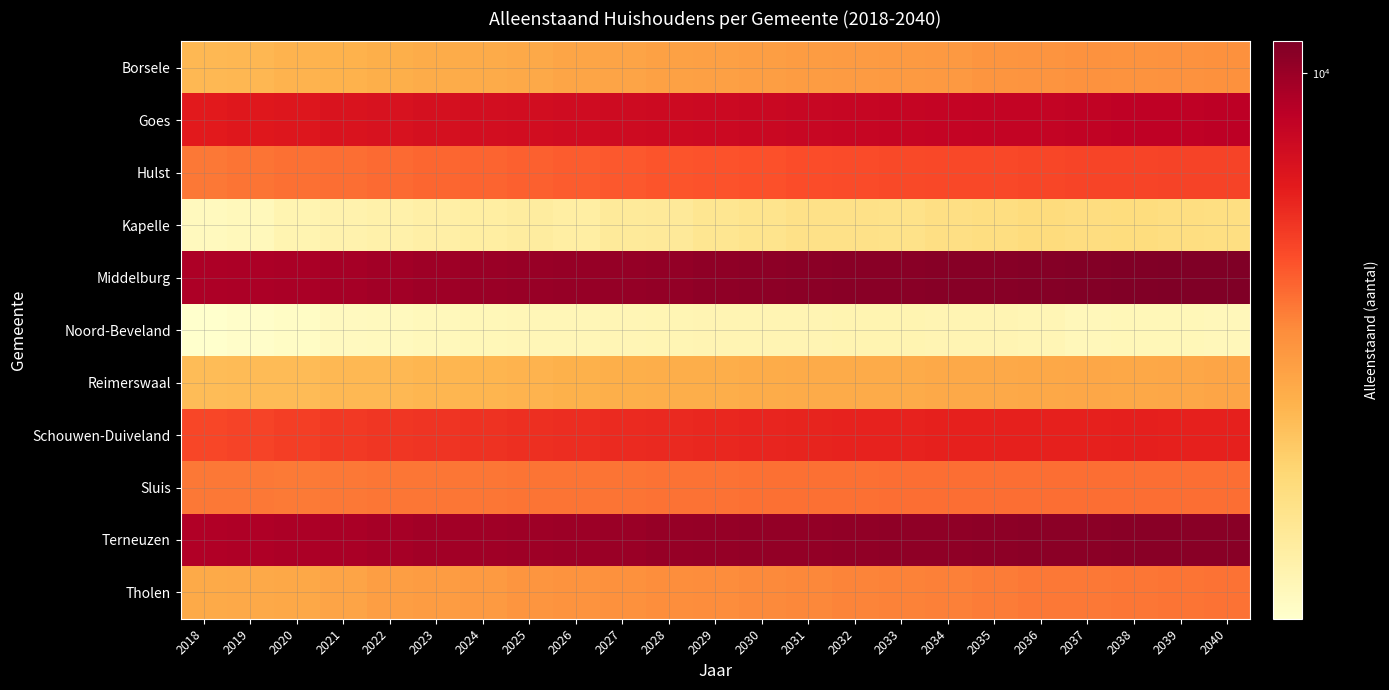

Count the number of categories in the chart.

23